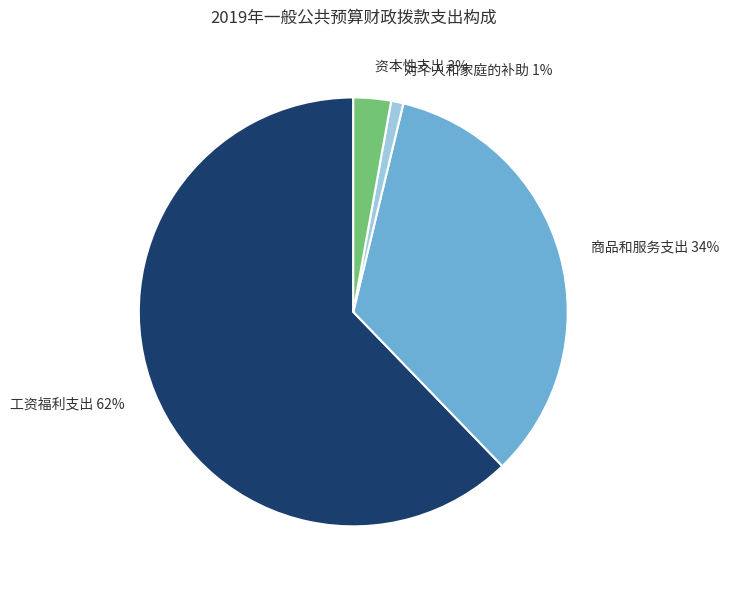

To the nearest percent, what is the difference between the 对个人和家庭的补助 and 工资福利支出 slice percentages?

61%